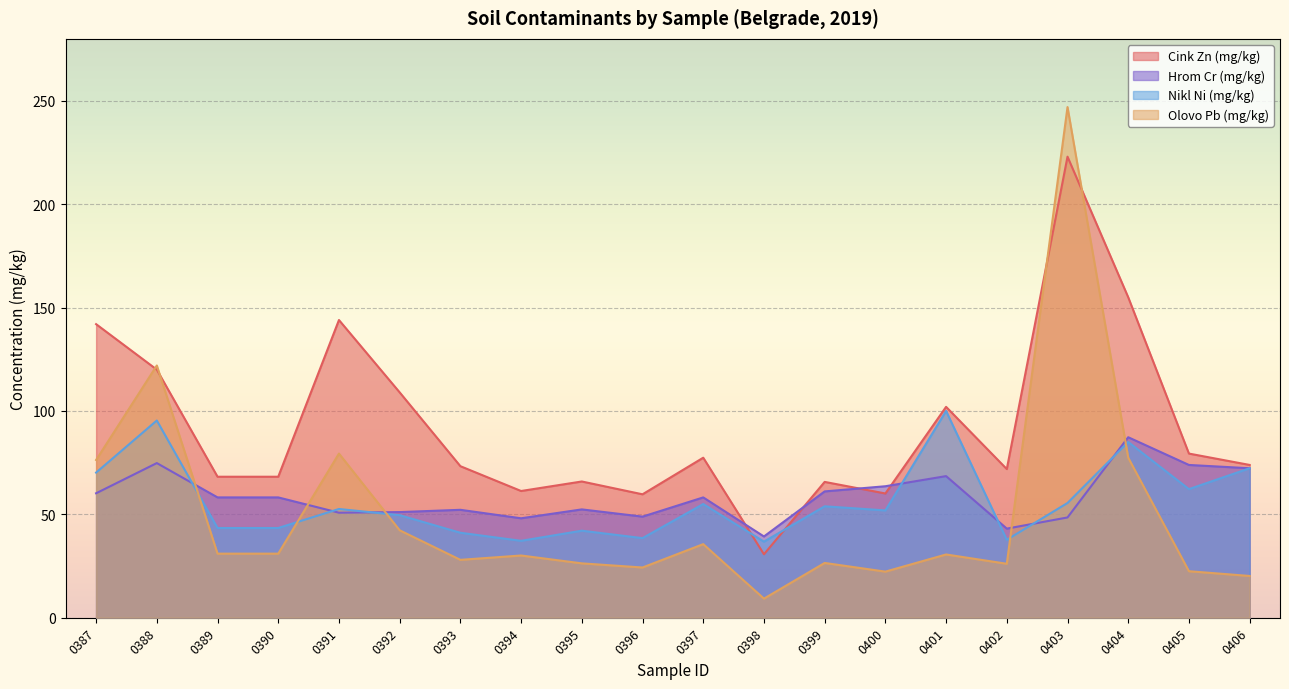

How many intersections are there between Cink Zn (mg/kg) and Nikl Ni (mg/kg)?

2